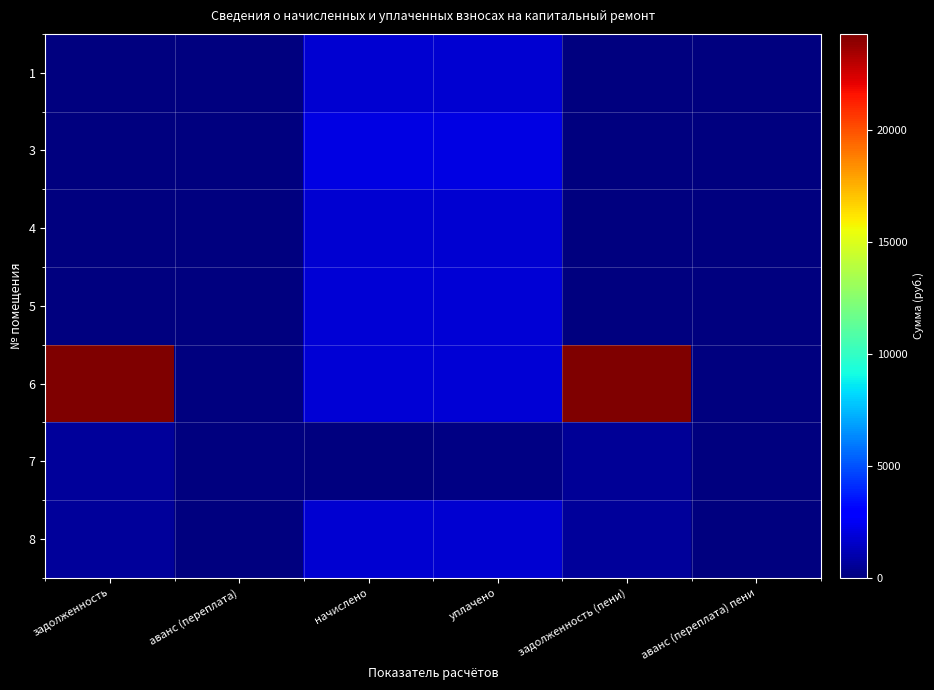

Which category has the lowest value across all series?

аванс (переплата) пени